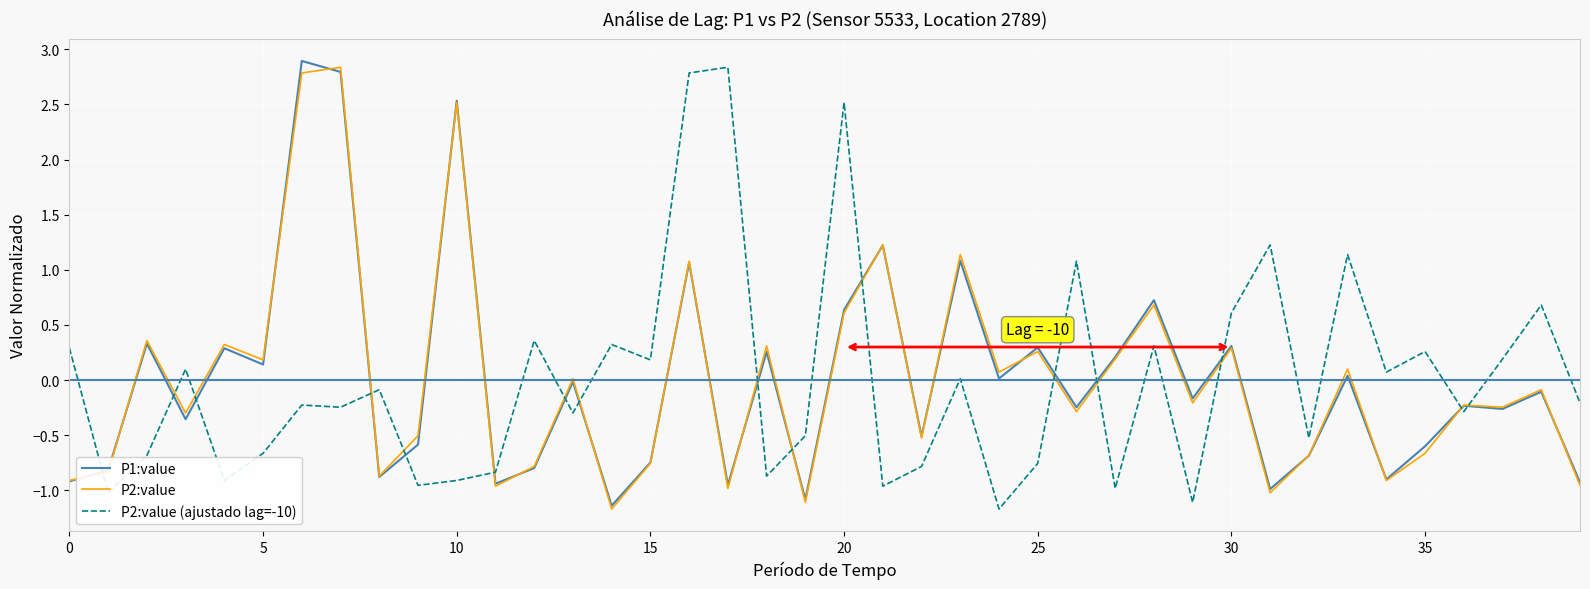

Is this an area chart (filled region under the line)?

No